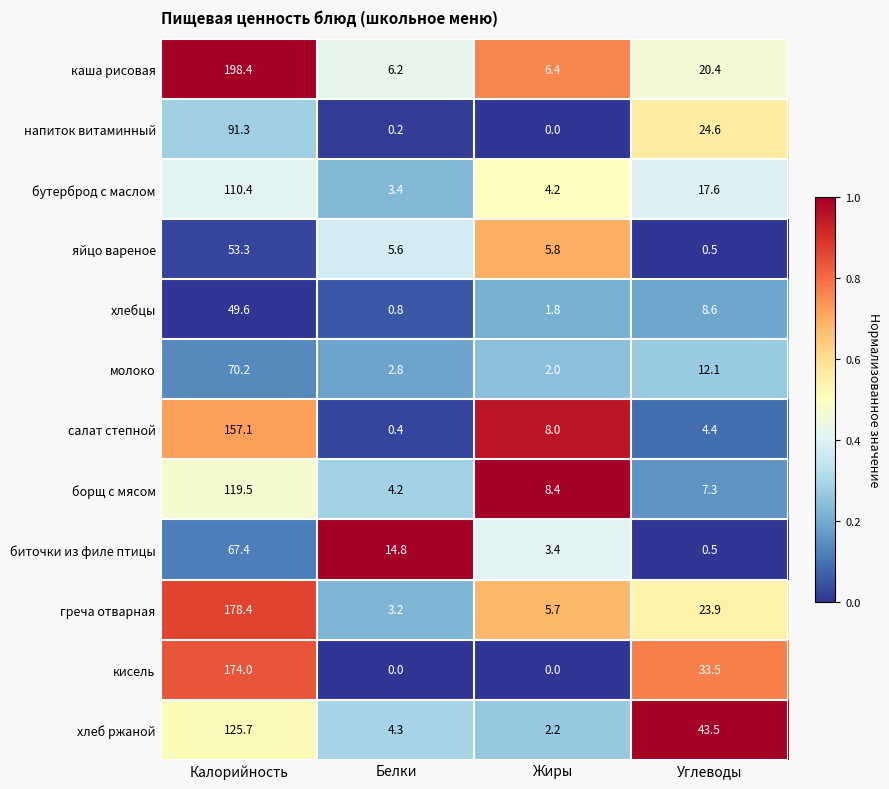

Where does the кисель series first go above 33?

Калорийность